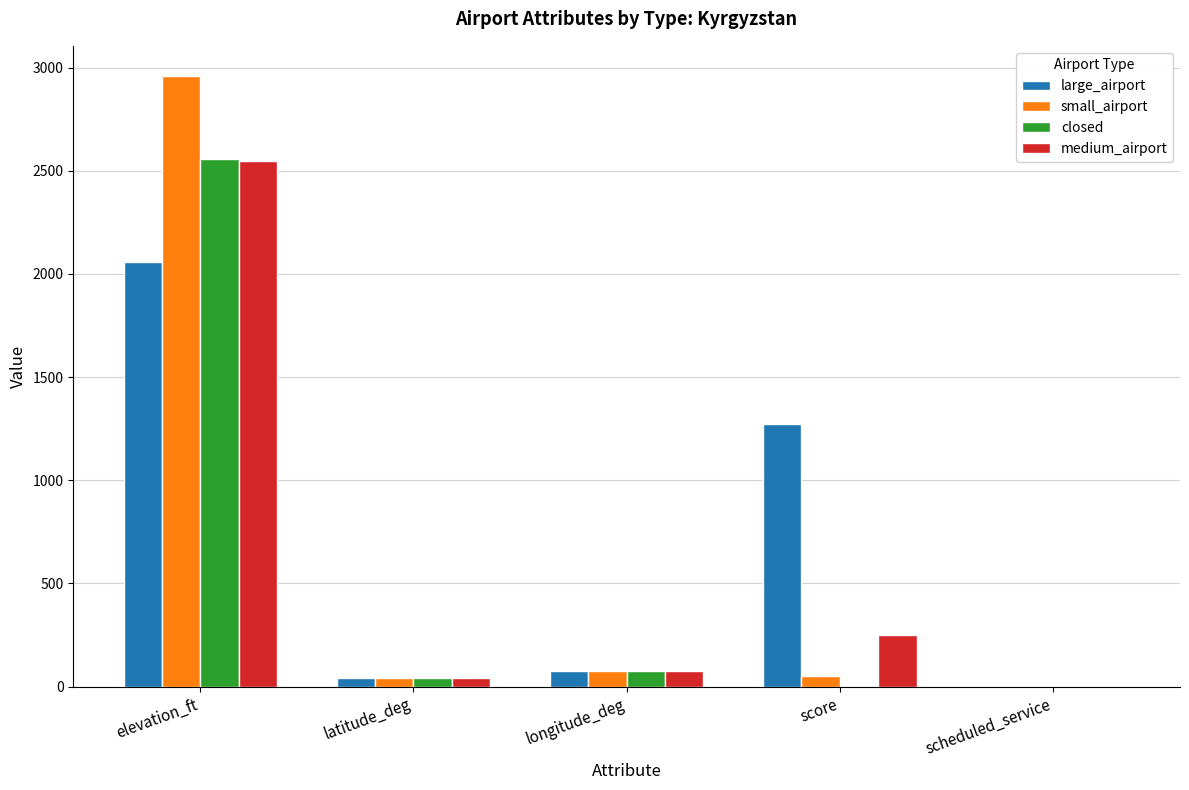

What is the maximum value for large_airport?

2058.0